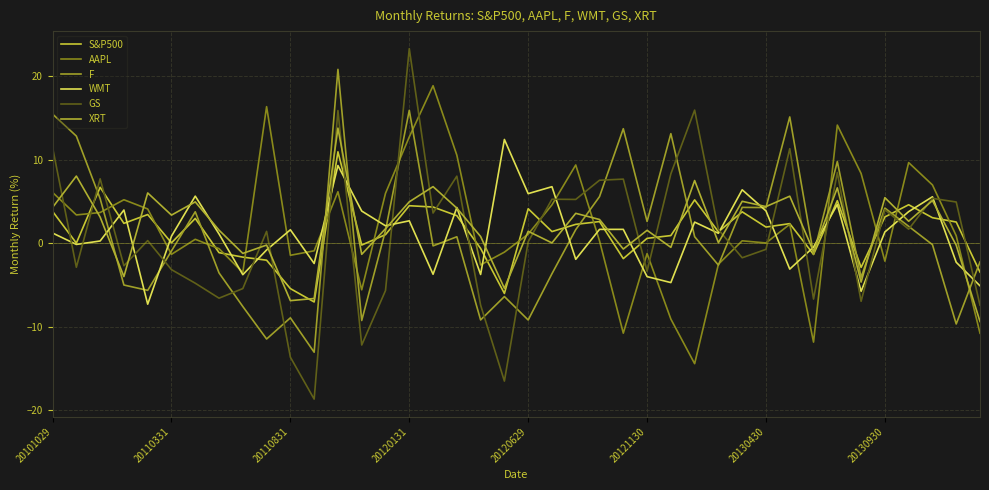

True or false: WMT and F cross at least once.

True